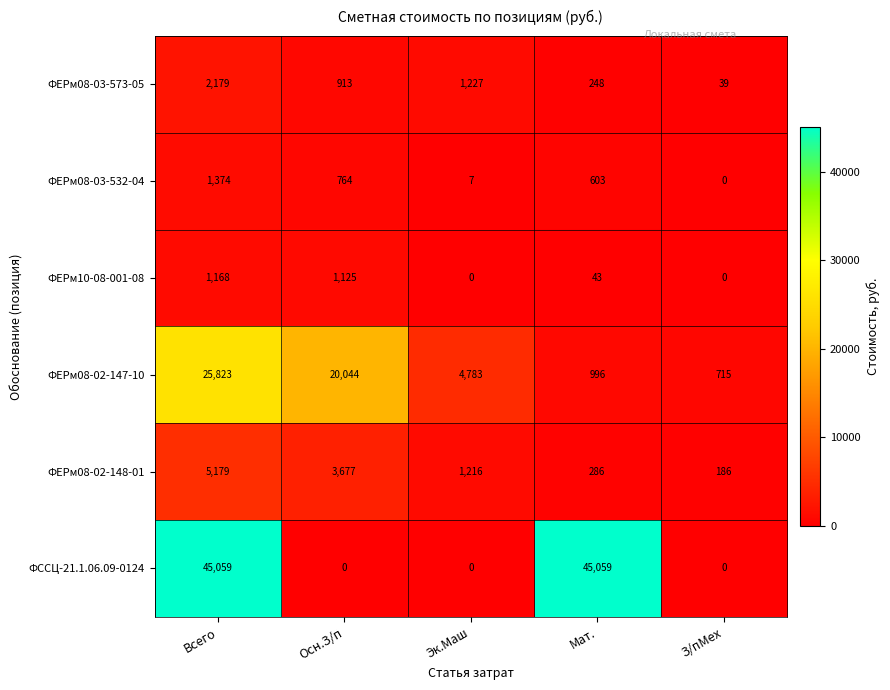

Reading left to right, extract all data points from this chart.

ФЕРм08-03-573-05: 2179	913	1227	248	39
ФЕРм08-03-532-04: 1374	764	7	603	0
ФЕРм10-08-001-08: 1168	1125	0	43	0
ФЕРм08-02-147-10: 25823	20044	4783	996	715
ФЕРм08-02-148-01: 5179	3677	1216	286	186
ФССЦ-21.1.06.09-0124: 45059	0	0	45059	0